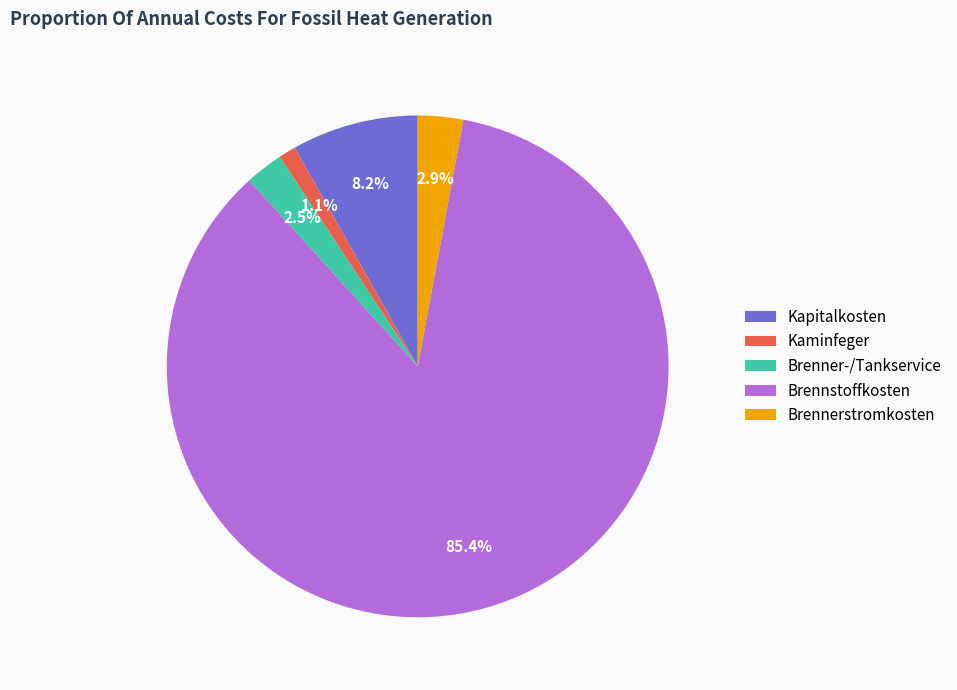

Which category accounts for the majority?

Brennstoffkosten